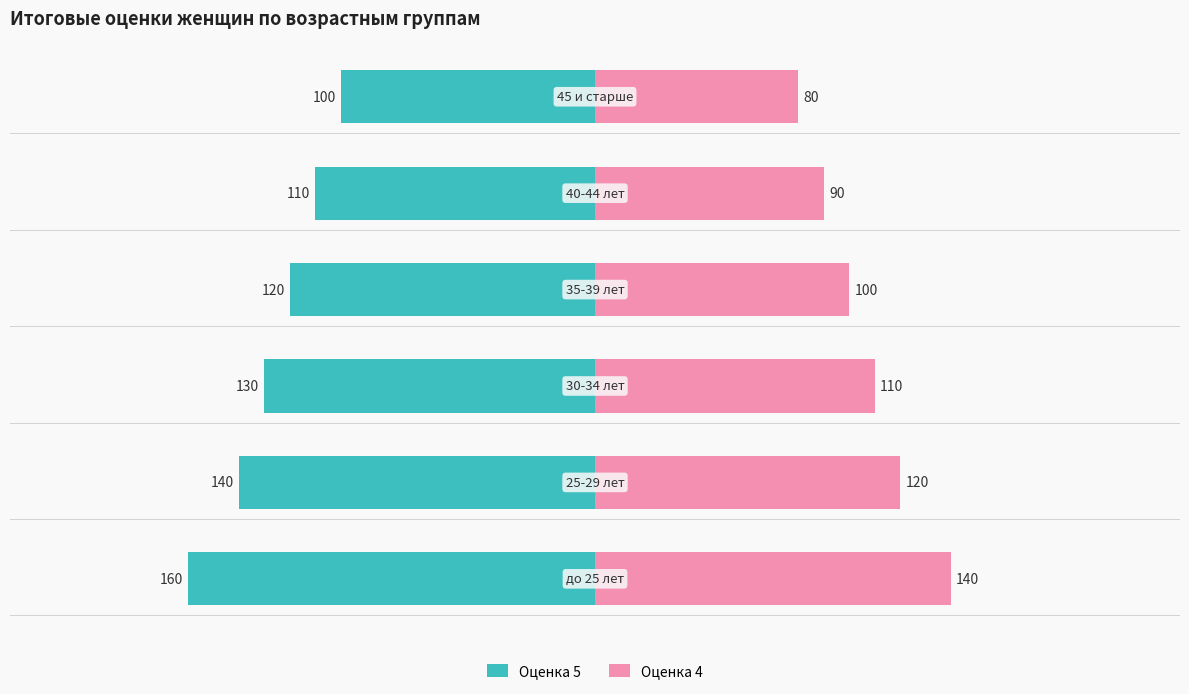

How many Оценка 4 values are between 90 and 120?

4